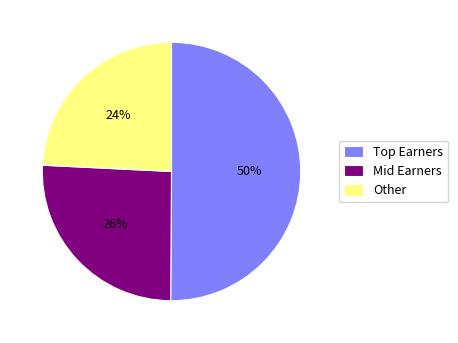

What is the smallest slice in the pie chart?

Other